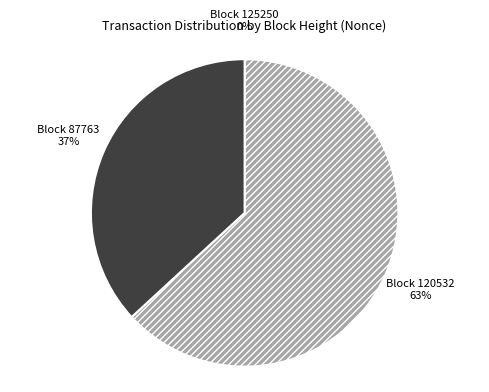

To the nearest percent, what portion does Block 87763 represent?

37%